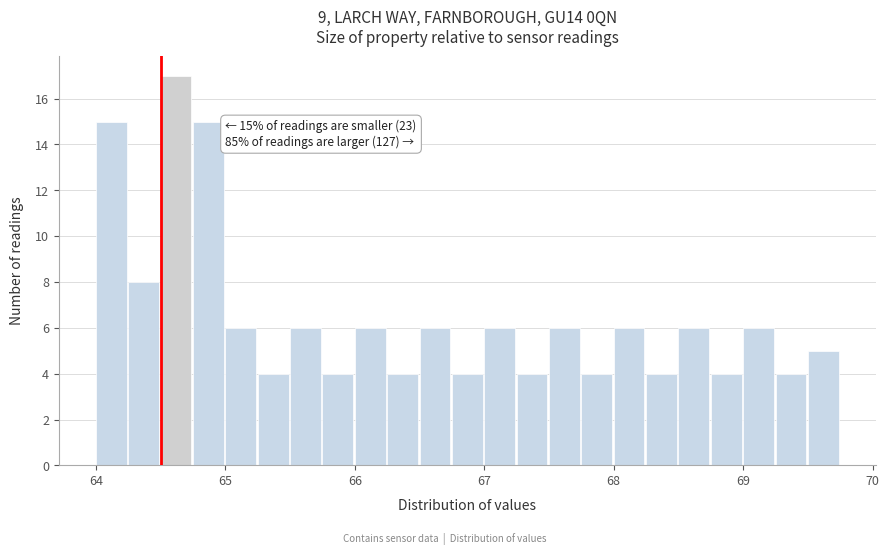

Around what value on the x-axis is the tallest bar? Give the approximate position of its centre, as read against the axis.

64.6